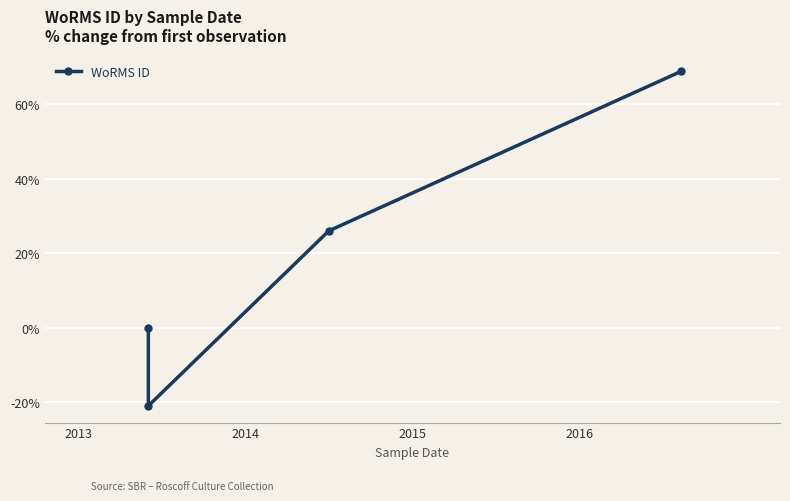

What is the sum of all values?

73.8